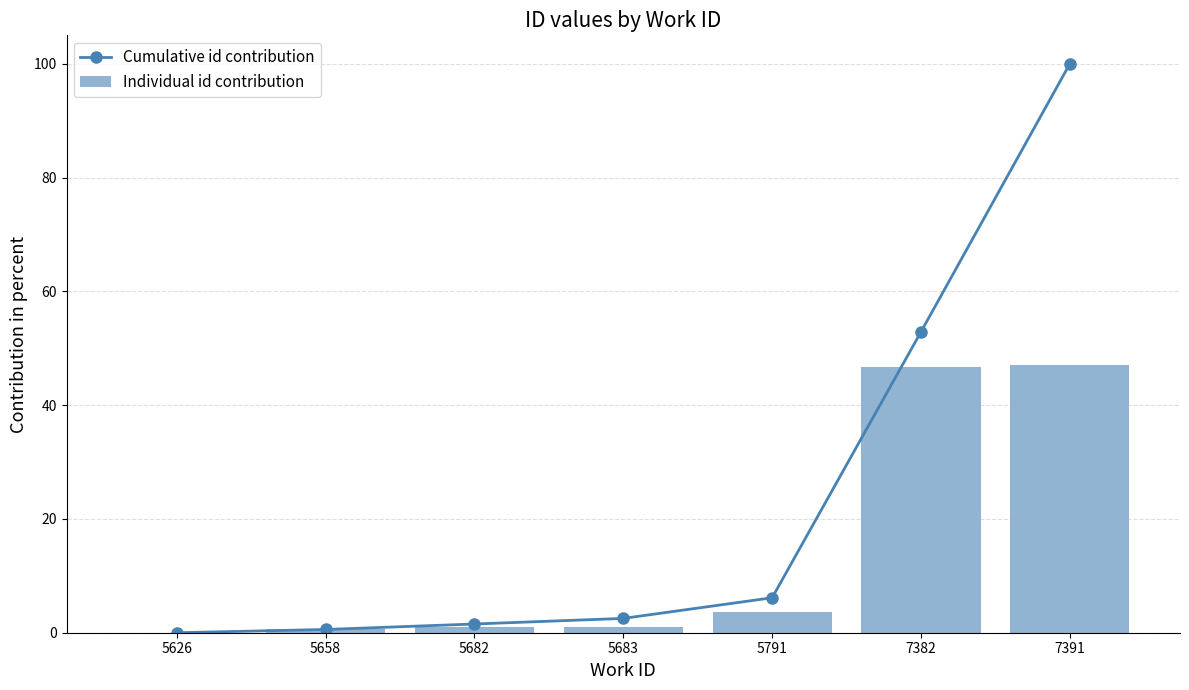

What are all the series names shown in the legend?

Cumulative id contribution, Individual id contribution